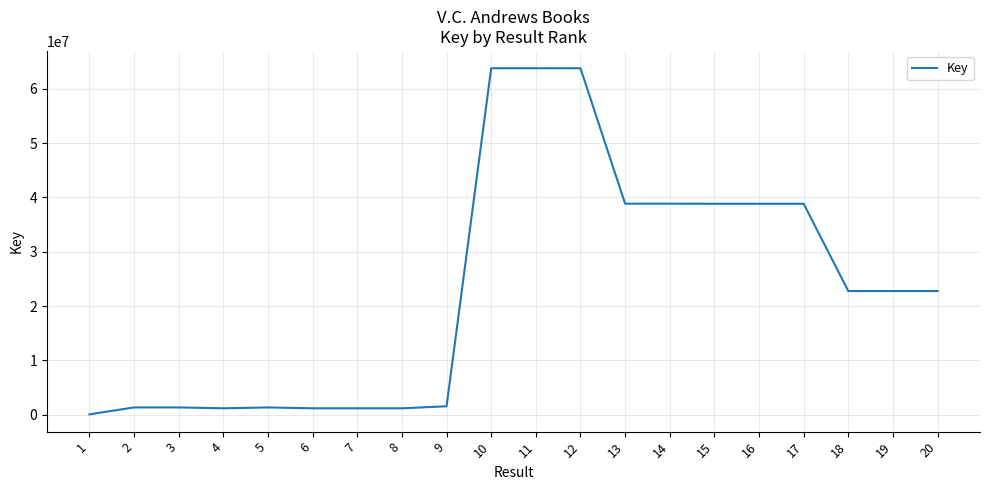

Is it true that the value at 18 is 13603404?

False